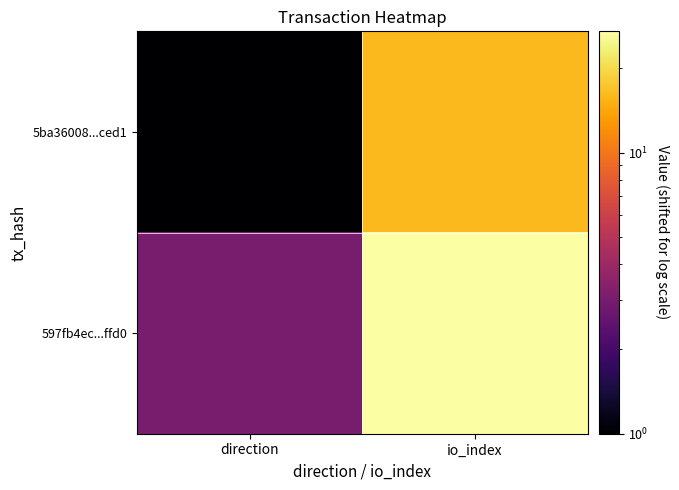

What is the difference between the highest and lowest values at direction?

2